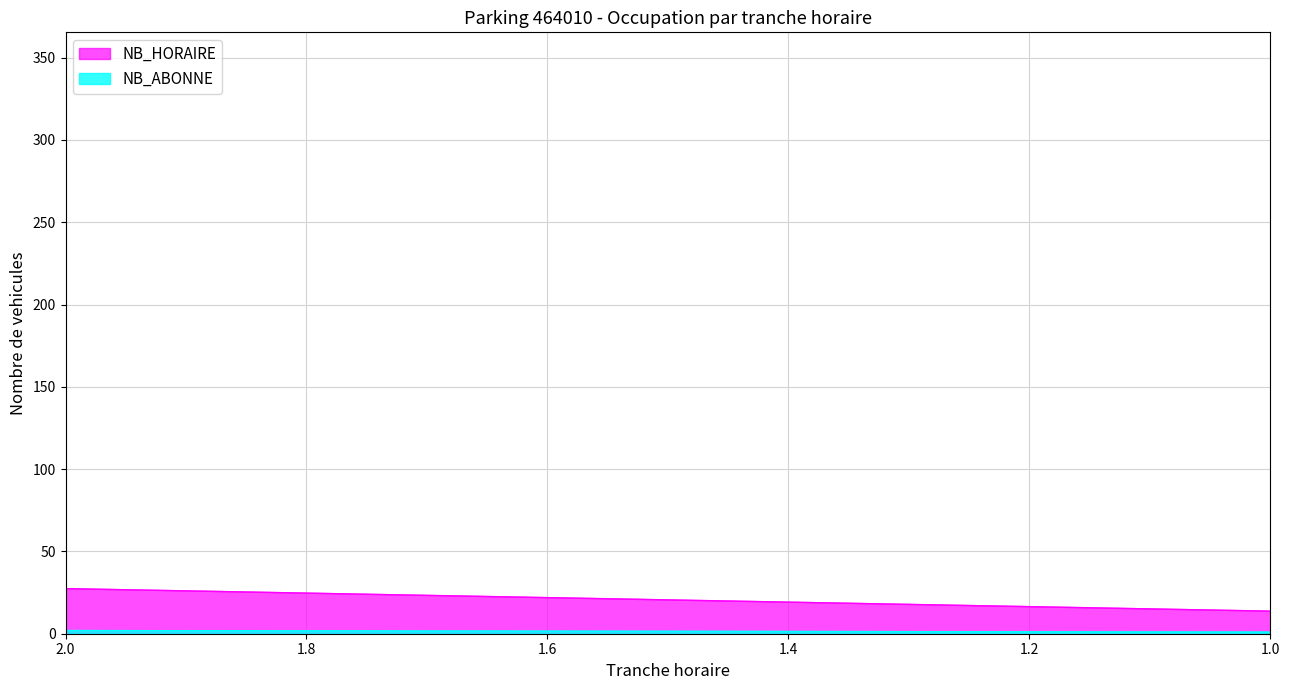

How many lines are shown in the chart?

2